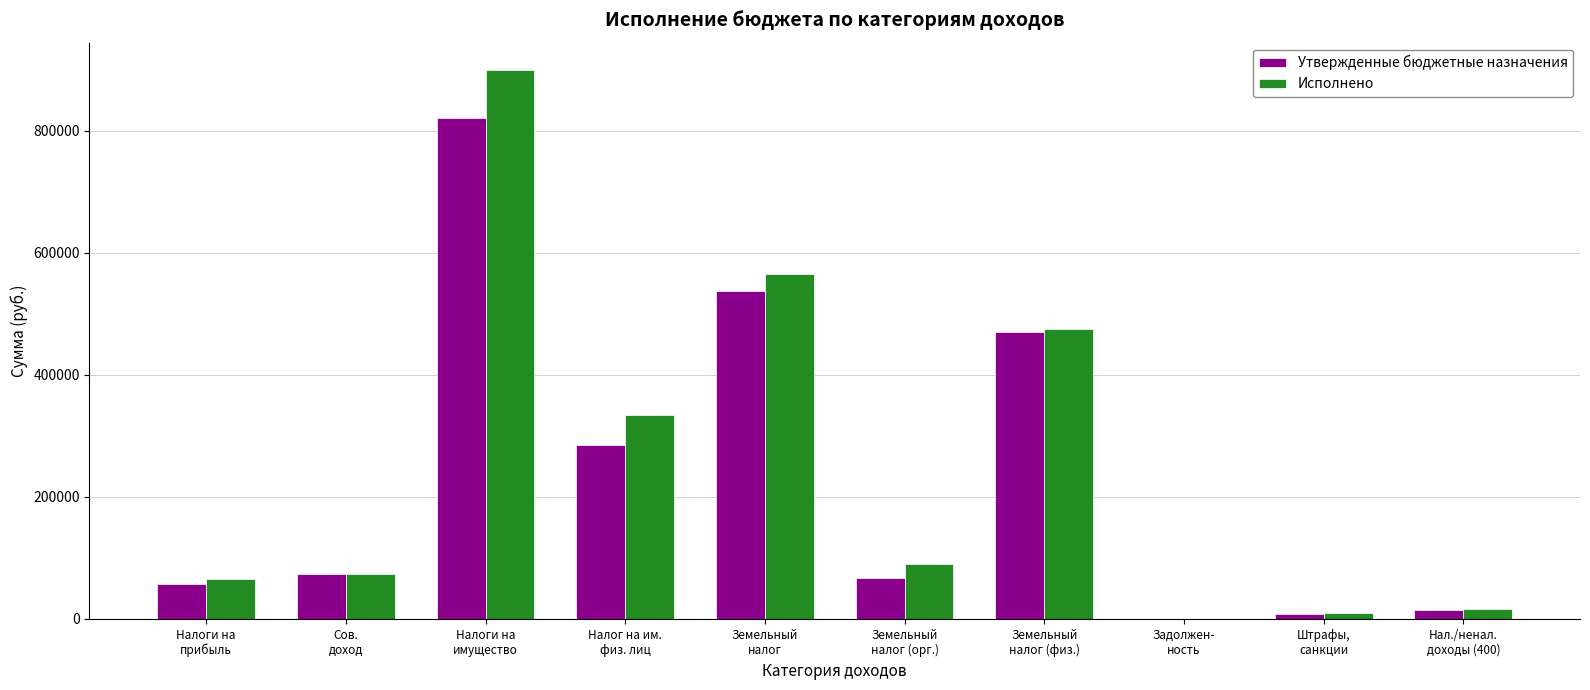

True or false: Исполнено has a value of 229.9 at Задолжен-
ность.

True